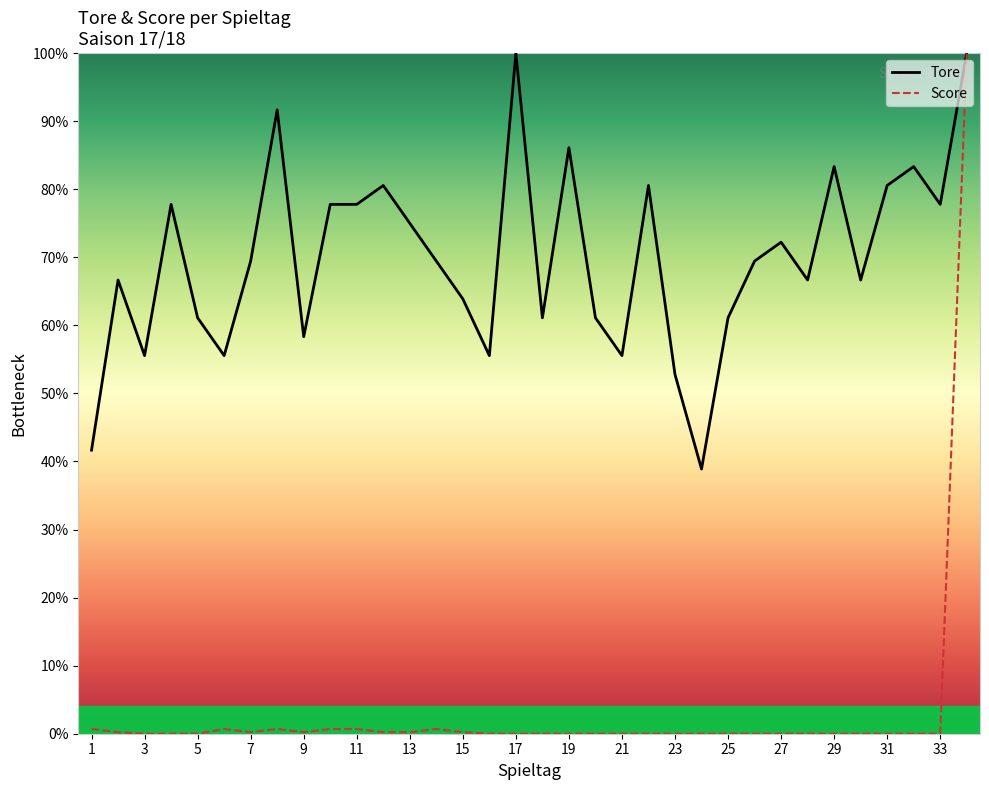

What is the value of the Cumulative Score point at the 6th from the left?

0.7